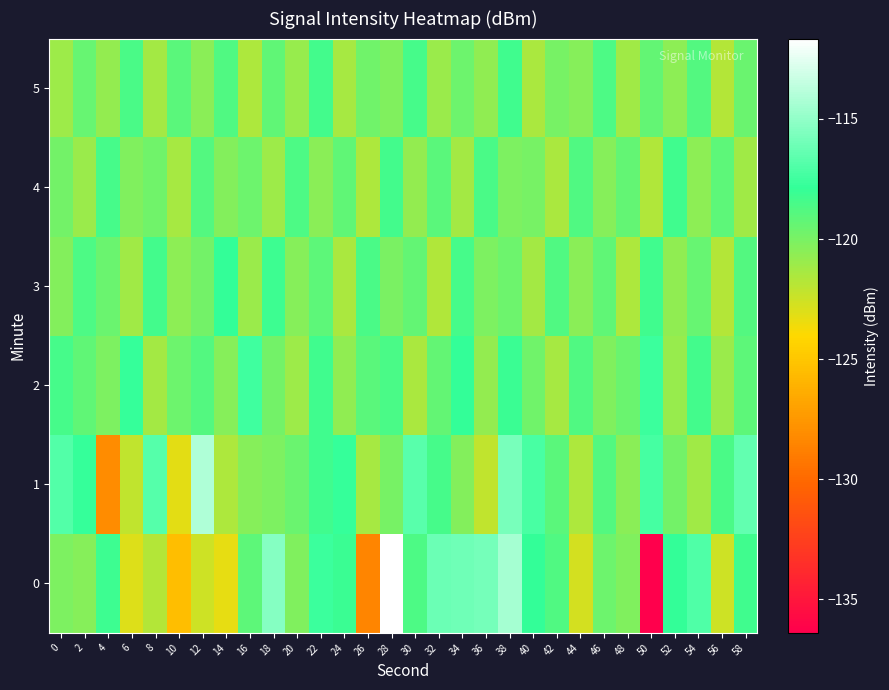

Reading left to right, extract all data points from this chart.

0: 0=-120.2	2=-120.4	4=-118.1	6=-123.0	8=-121.7	10=-125.4	12=-122.5	14=-123.3	16=-119.1	18=-115.4	20=-120.2	22=-117.6	24=-118.1	26=-128.6	28=-111.7	30=-118.7	32=-116.2	34=-116.0	36=-115.8	38=-114.5	40=-117.9	42=-118.8	44=-122.7	46=-119.6	48=-120.2	50=-136.4	52=-117.9	54=-117.0	56=-122.6	58=-118.3
1: 0=-116.9	2=-117.8	4=-128.1	6=-122.1	8=-116.8	10=-123.2	12=-114.1	14=-121.6	16=-120.4	18=-120.1	20=-119.5	22=-118.3	24=-117.8	26=-121.4	28=-119.9	30=-116.7	32=-118.5	34=-120.3	36=-122.1	38=-115.8	40=-117.2	42=-119.0	44=-121.6	46=-118.9	48=-120.5	50=-117.3	52=-119.8	54=-121.2	56=-118.6	58=-116.4
2: 0=-118.5	2=-119.2	4=-120.1	6=-117.8	8=-121.3	10=-119.6	12=-118.9	14=-120.4	16=-117.5	18=-119.8	20=-121.1	22=-118.3	24=-120.7	26=-119.0	28=-118.6	30=-121.5	32=-119.3	34=-117.9	36=-120.8	38=-118.1	40=-119.7	42=-121.4	44=-118.8	46=-120.2	48=-119.5	50=-117.6	52=-120.9	54=-118.4	56=-121.0	58=-119.1
3: 0=-120.3	2=-118.7	4=-119.5	6=-121.2	8=-118.4	10=-120.6	12=-119.8	14=-117.9	16=-121.0	18=-118.2	20=-120.4	22=-119.1	24=-121.5	26=-118.6	28=-120.0	30=-119.3	32=-121.7	34=-118.5	36=-120.1	38=-119.6	40=-121.3	42=-118.8	44=-120.5	46=-119.2	48=-121.6	50=-118.3	52=-120.7	54=-119.4	56=-121.8	58=-118.9
4: 0=-119.8	2=-121.0	4=-118.5	6=-120.2	8=-119.7	10=-121.4	12=-118.9	14=-120.3	16=-119.6	18=-121.1	20=-118.7	22=-120.5	24=-119.2	26=-121.6	28=-118.4	30=-120.8	32=-119.0	34=-121.3	36=-118.6	38=-120.1	40=-119.9	42=-121.5	44=-118.8	46=-120.4	48=-119.3	50=-121.7	52=-118.3	54=-120.6	56=-119.1	58=-121.2
5: 0=-121.1	2=-119.4	4=-120.8	6=-118.6	8=-121.3	10=-119.0	12=-120.5	14=-118.8	16=-121.6	18=-119.2	20=-120.9	22=-118.4	24=-121.4	26=-119.7	28=-120.2	30=-118.5	32=-121.0	34=-119.6	36=-120.7	38=-118.3	40=-121.5	42=-119.9	44=-120.4	46=-118.7	48=-121.2	50=-119.3	52=-120.6	54=-118.9	56=-121.8	58=-119.5